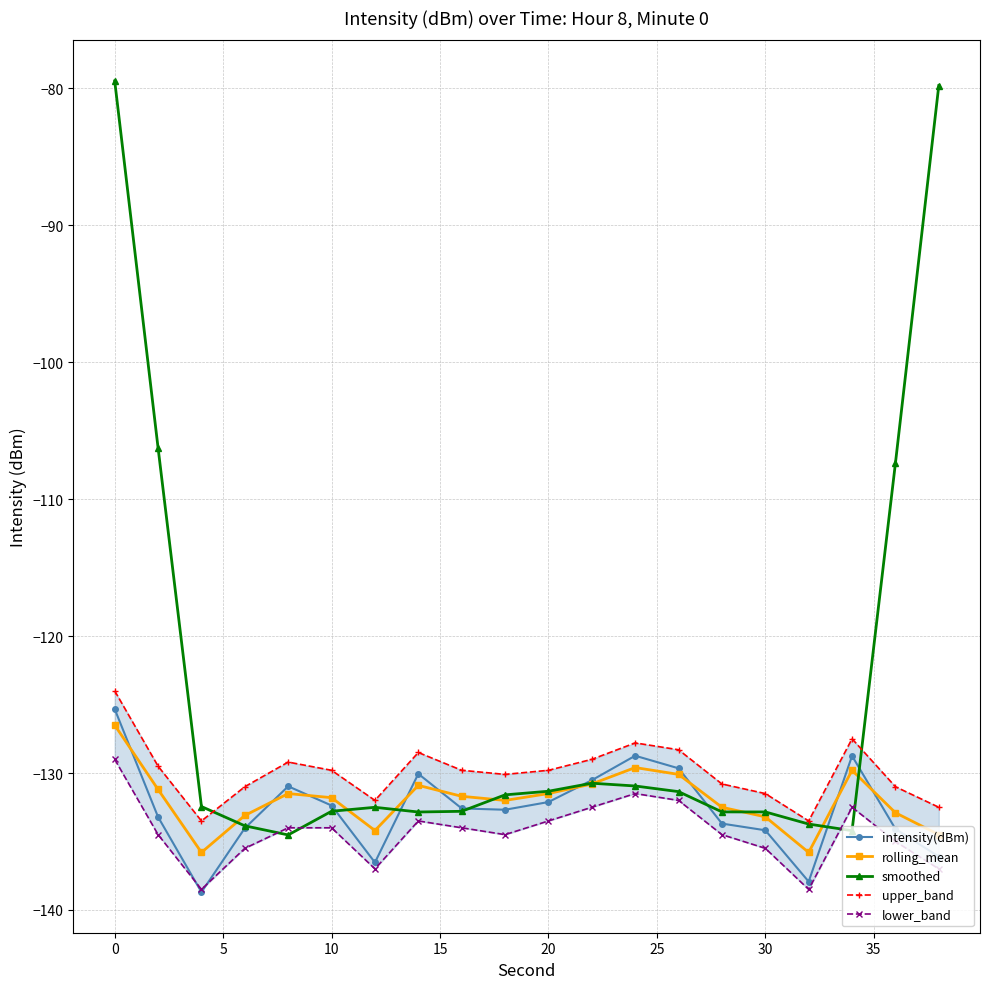

What is the maximum value for intensity(dBm)?

-125.3